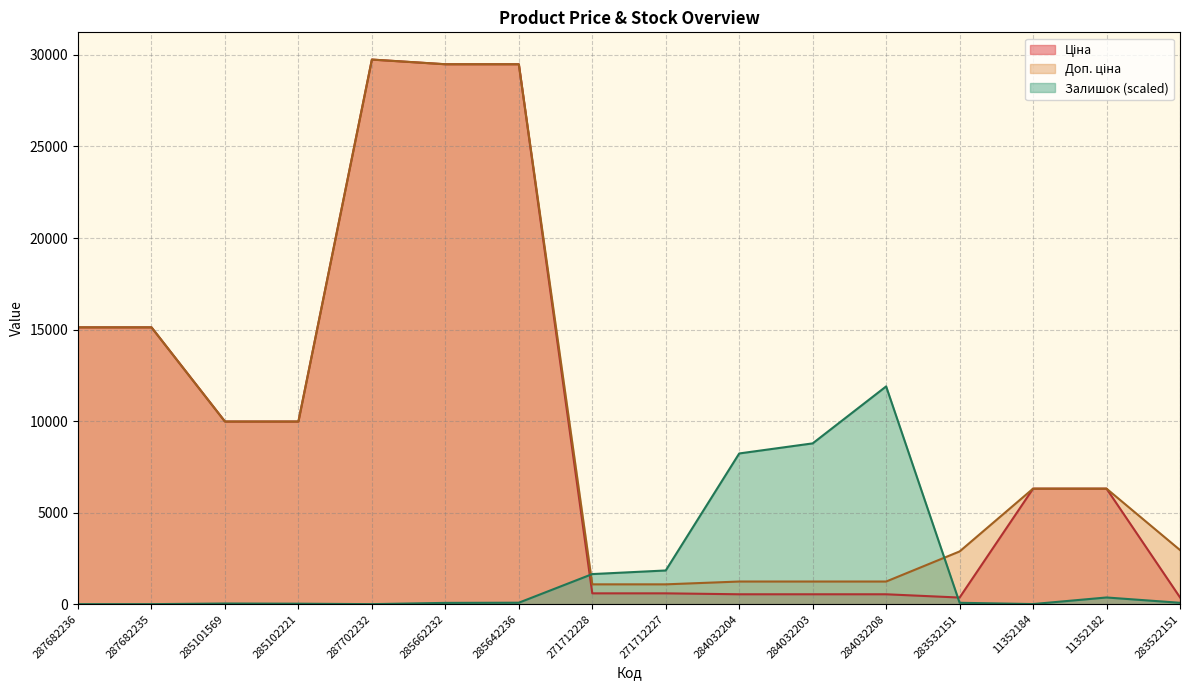

Which label corresponds to the largest value in the chart?

287702232